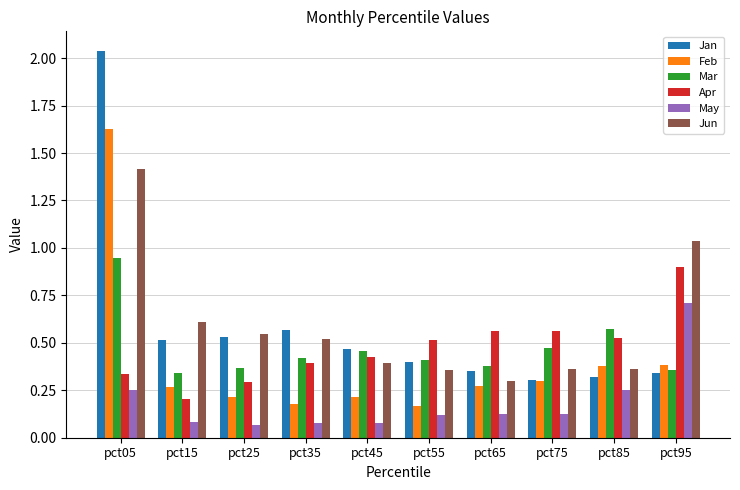

Which series has the widest spread of values?

Jan